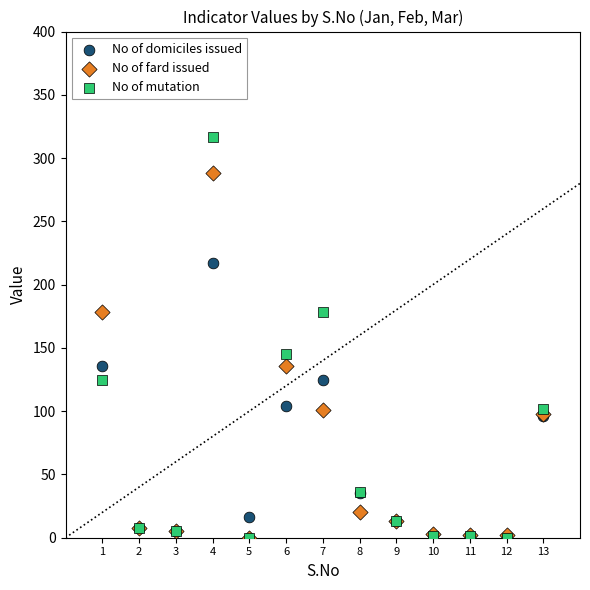

Across all series, what Y value is closest to 158?

145